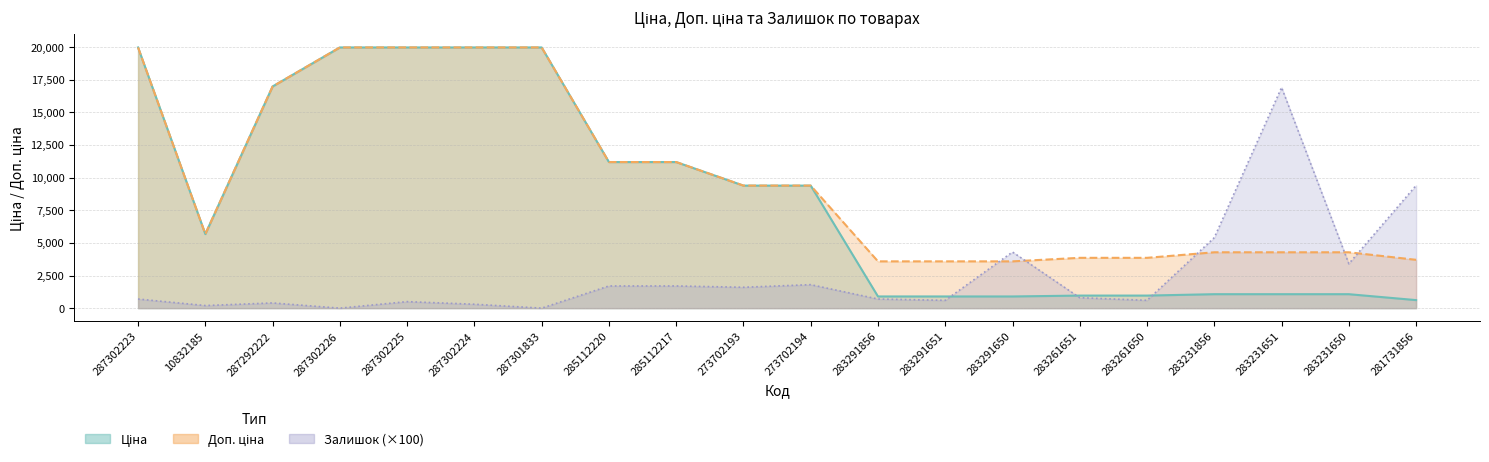

Which category has the highest value in the Доп. ціна series?

287302223